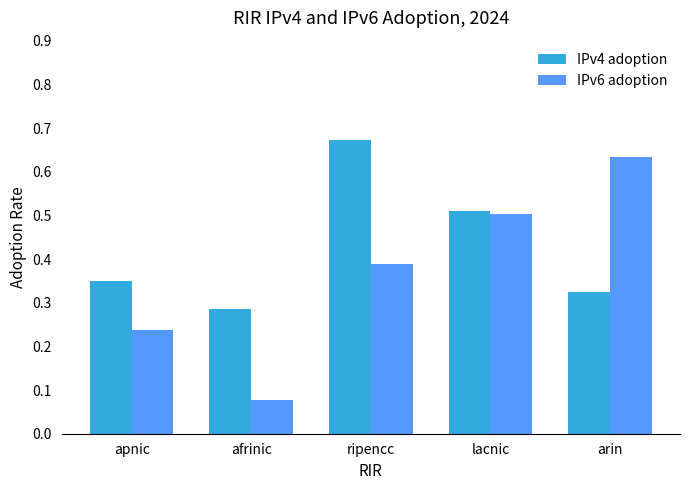

Between ripencc and arin, which series saw the biggest shift?

IPv4 adoption